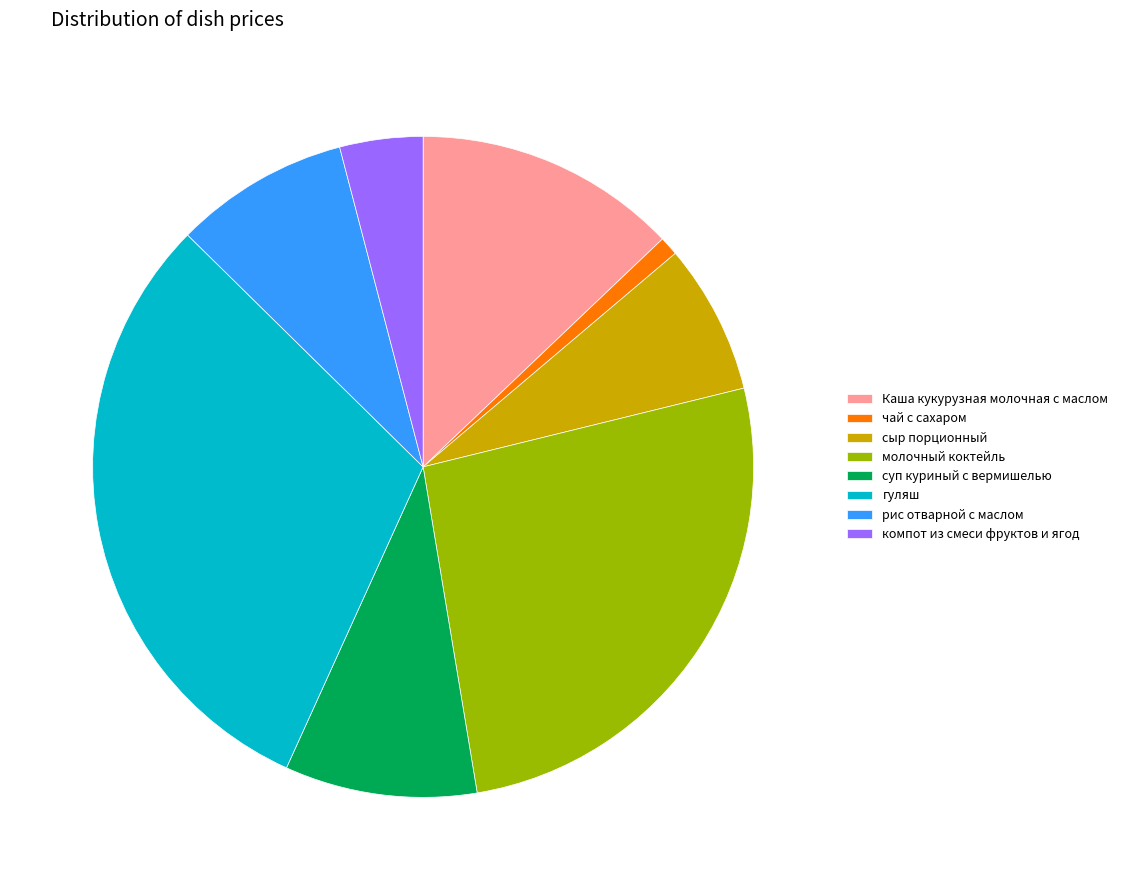

How many slices are in this pie chart?

8